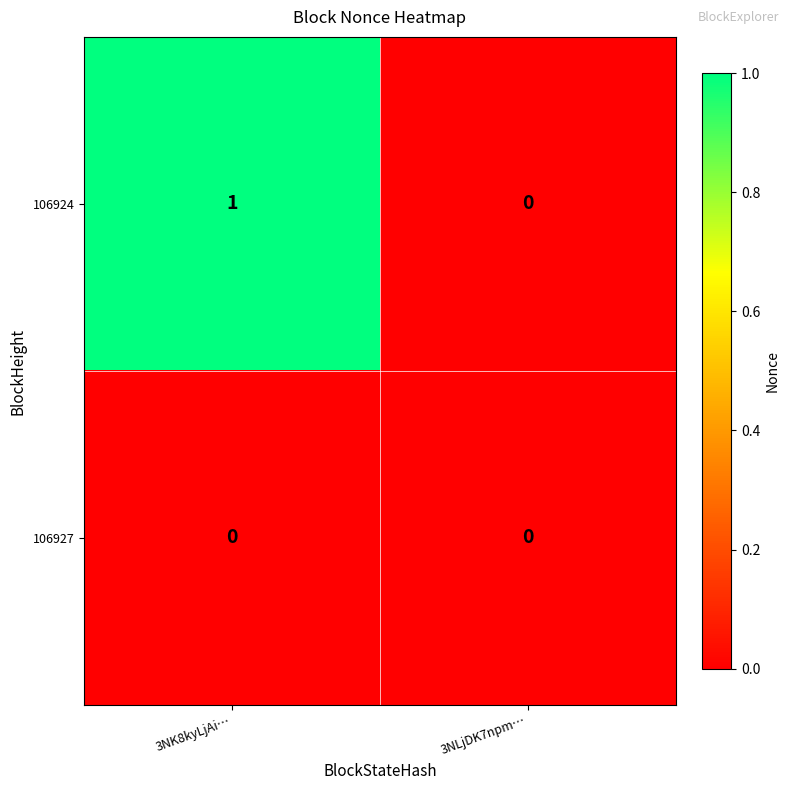

Which series has the largest total across all categories?

106924